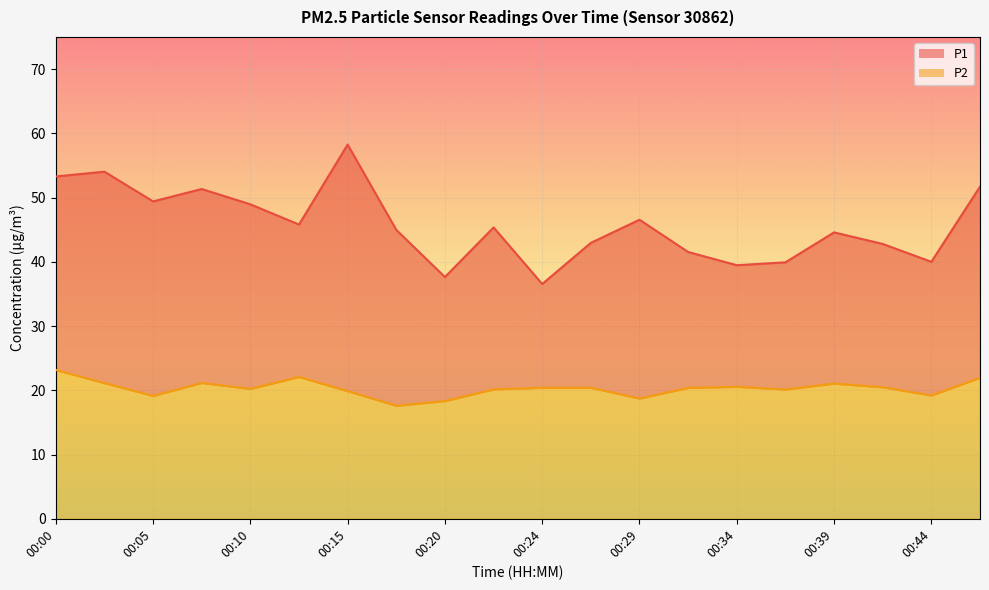

Is it true that P2 equals 18.3 at 00:20?

True